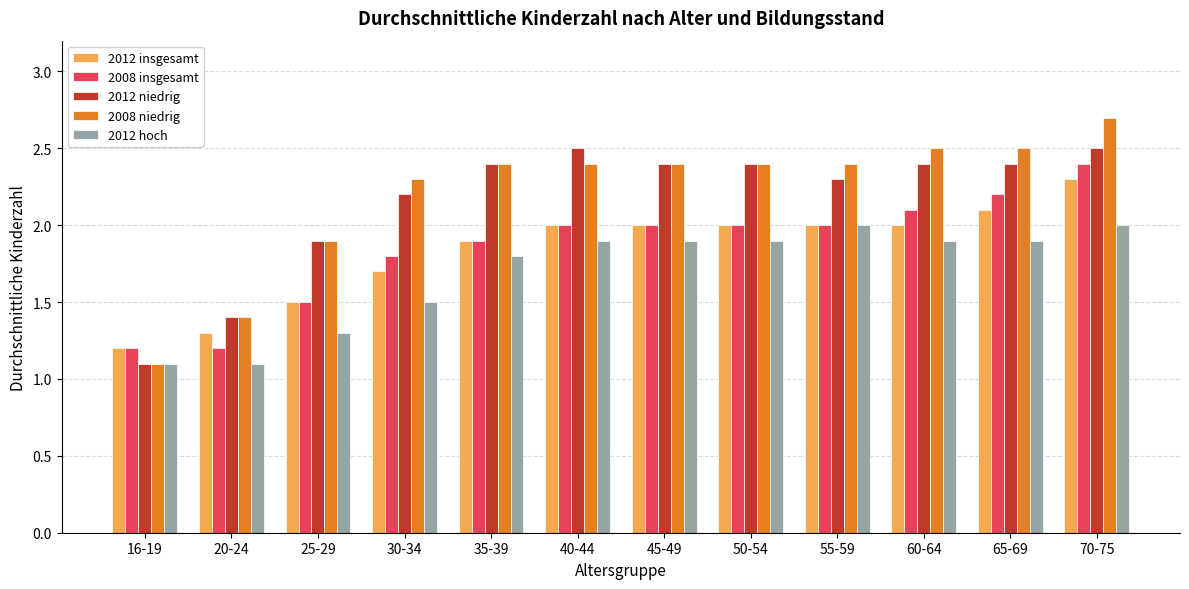

Are the bars horizontal?

No